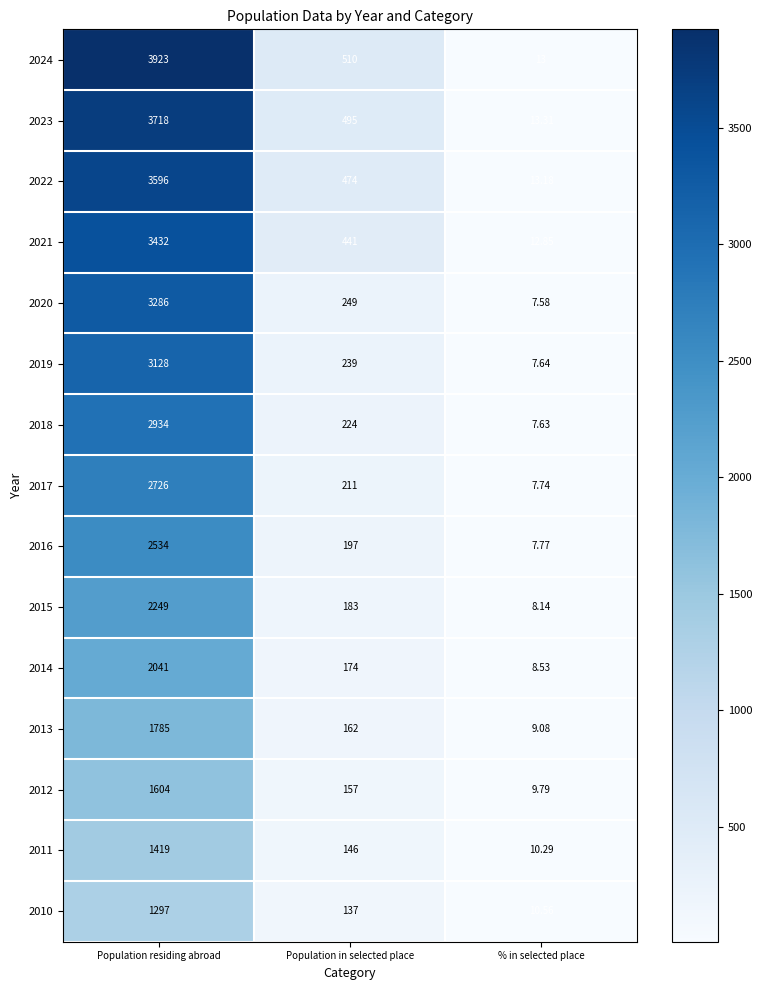

How many values in the 2014 series are below 174?

1